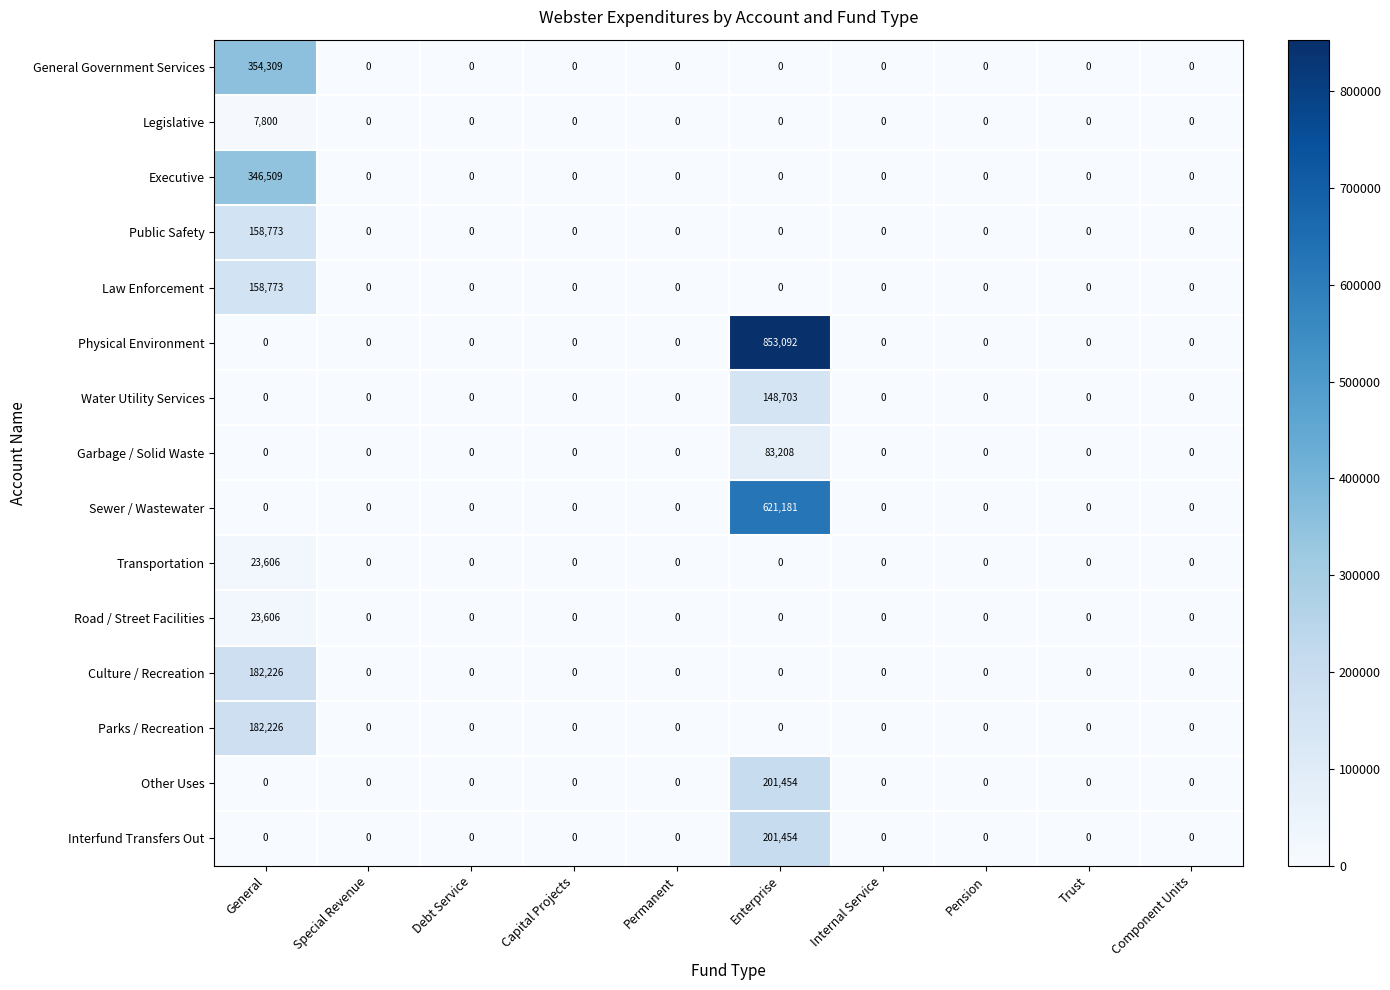

The Interfund Transfers Out series shows -79275 at Component Units. True or false?

False